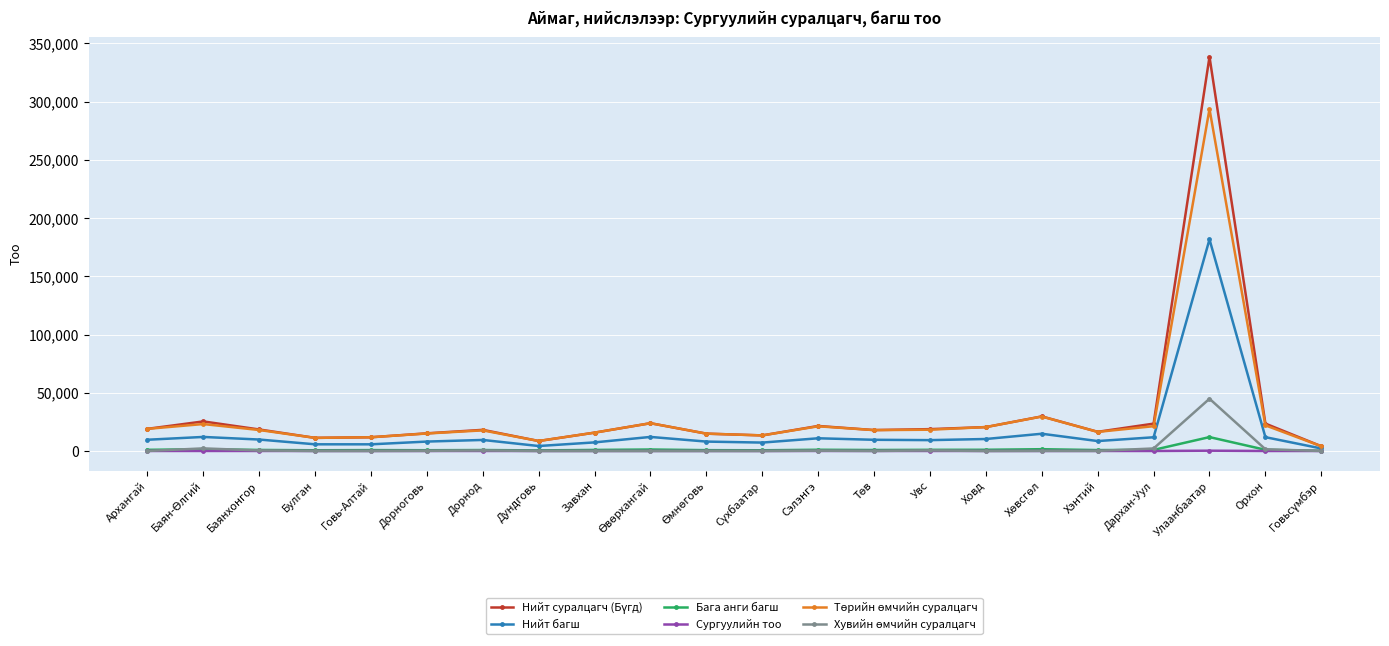

What is the label of the 20th point from the right?

Баянхонгор